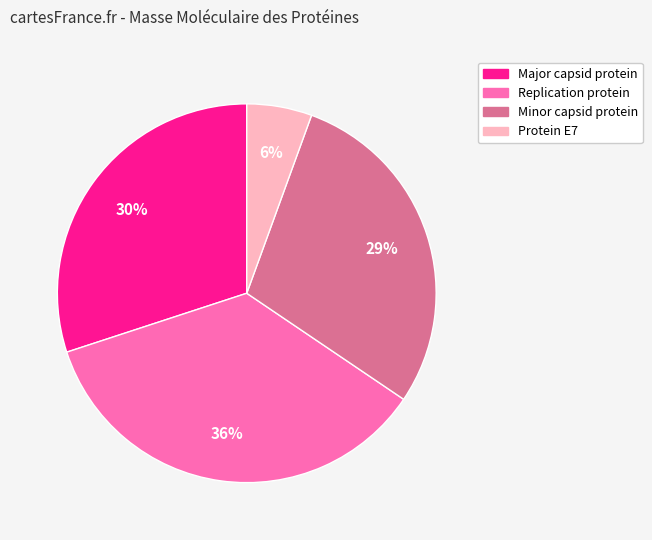

To the nearest percent, what is the difference between the largest and smallest slice percentages?

30%